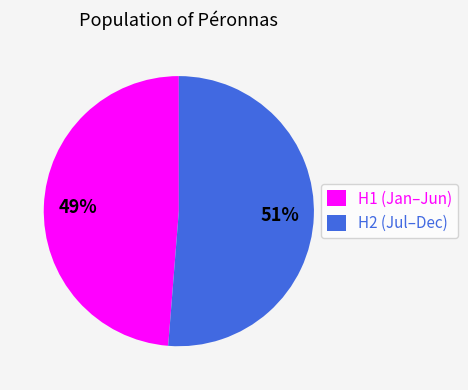

Count the number of slices in the pie.

2